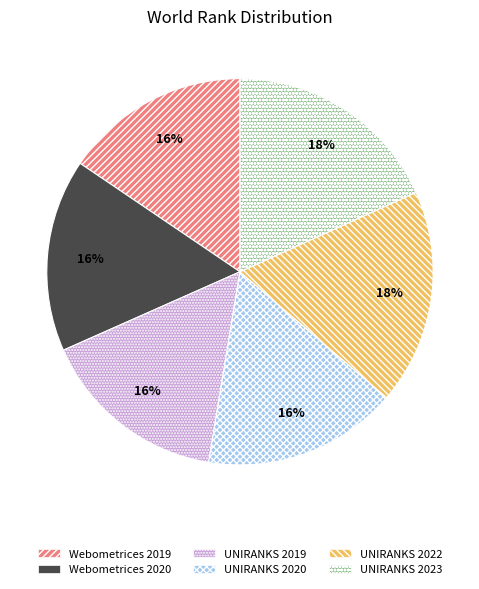

Is there a majority slice in this chart?

No